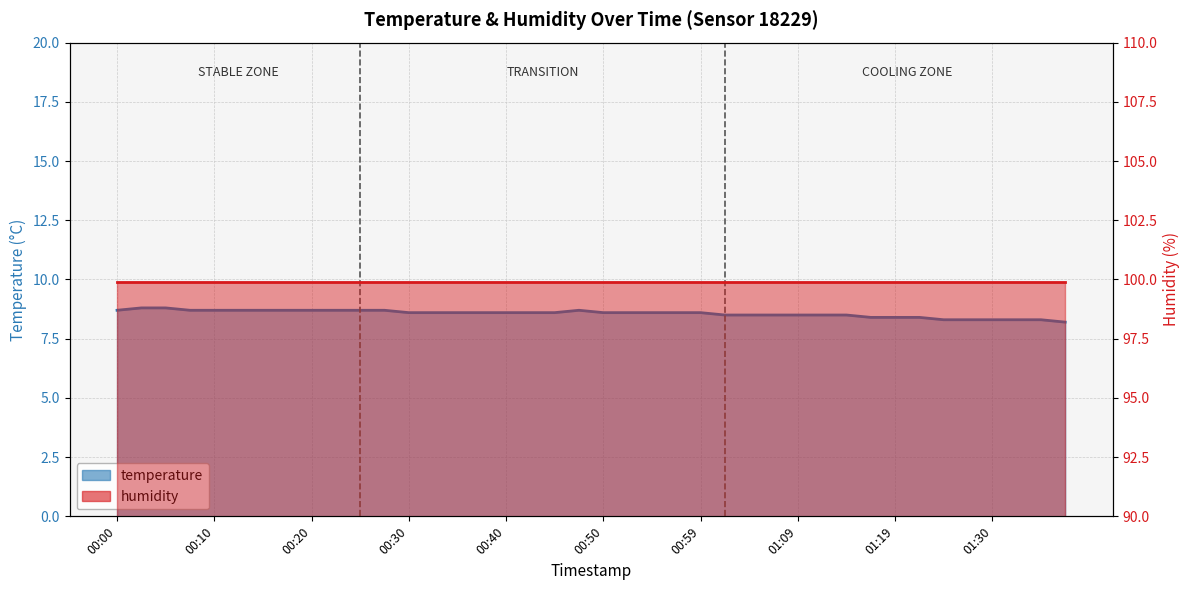

Is the value of humidity at 00:00 greater than the value of temperature at 00:20?

Yes